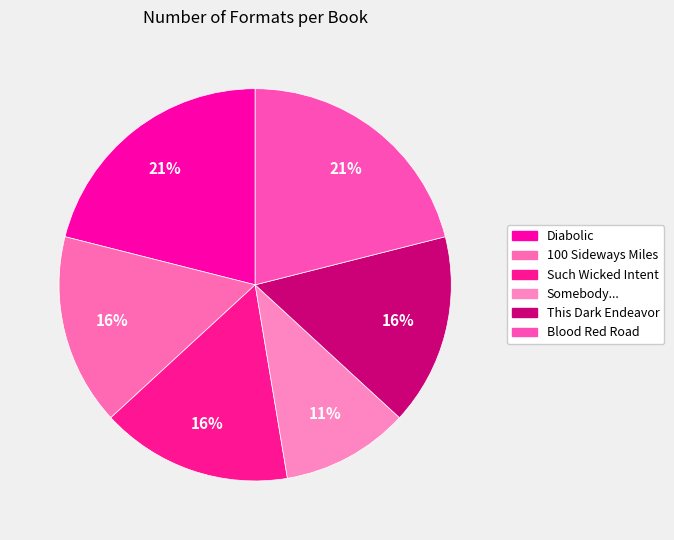

Count the number of slices in the pie.

6